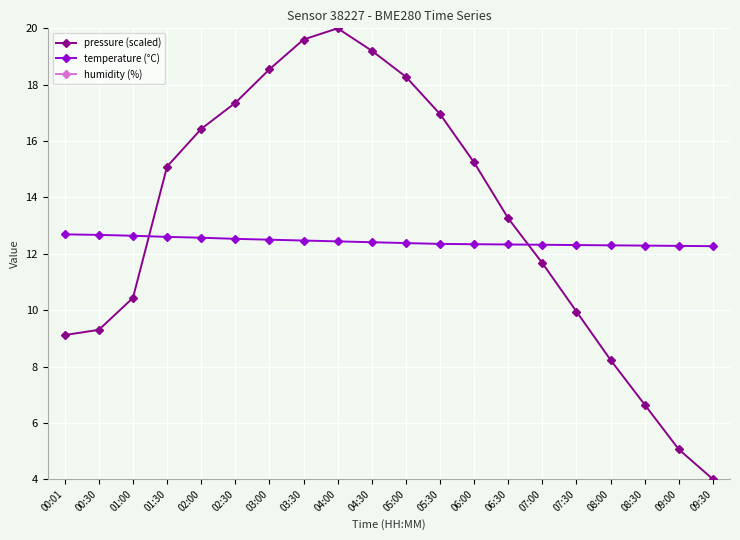

At which label is pressure (scaled) closest to 12?

07:00